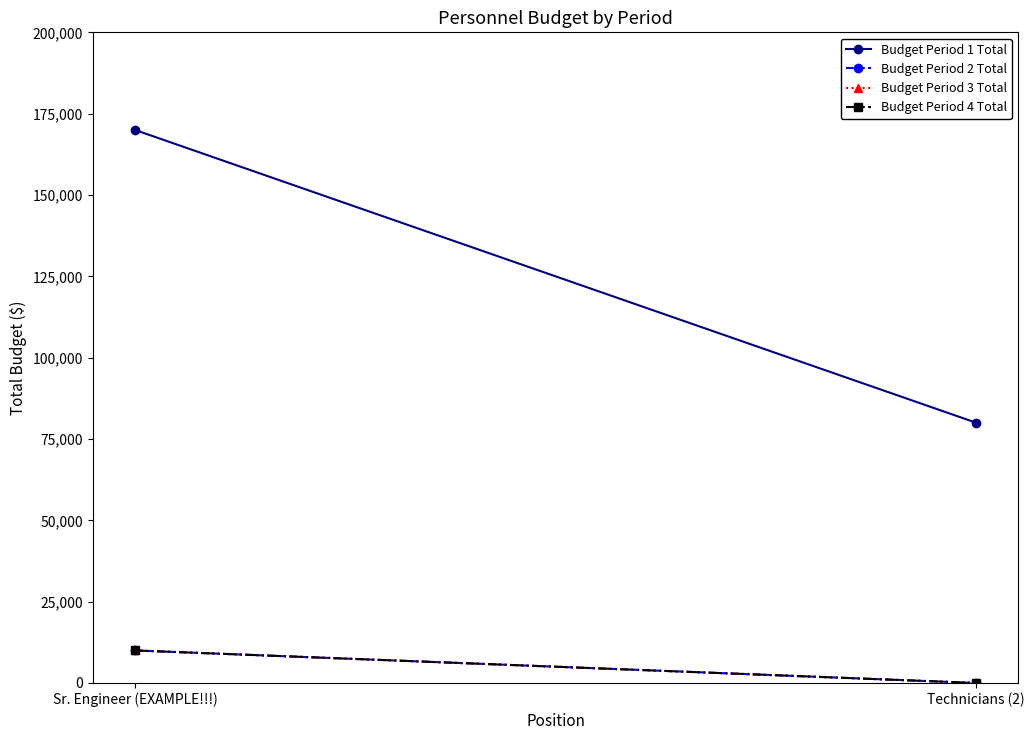

Which category has the highest value across all series?

Sr. Engineer (EXAMPLE!!!)